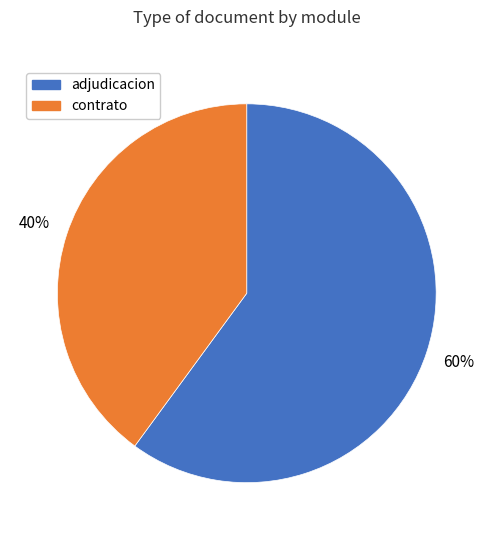

To the nearest percent, what is the average slice percentage?

50%